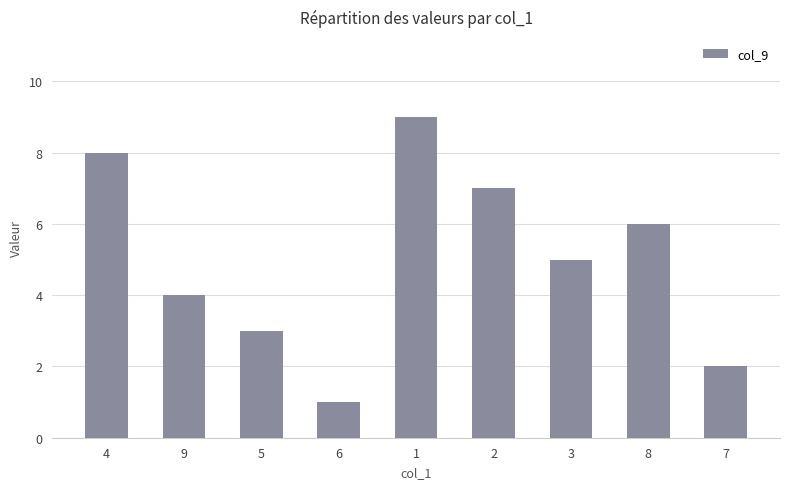

Where is the data nearest to the value 5?

3